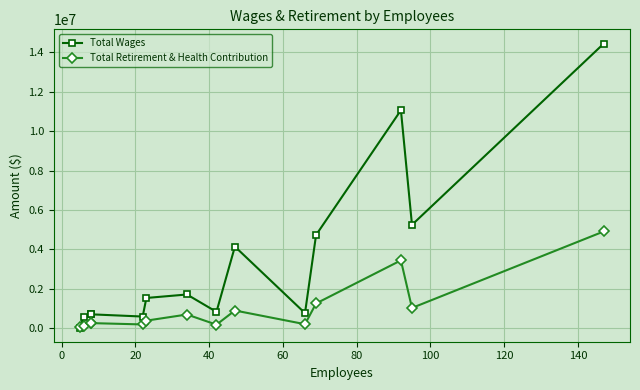

What is the sum of all Total Wages values?

47098021